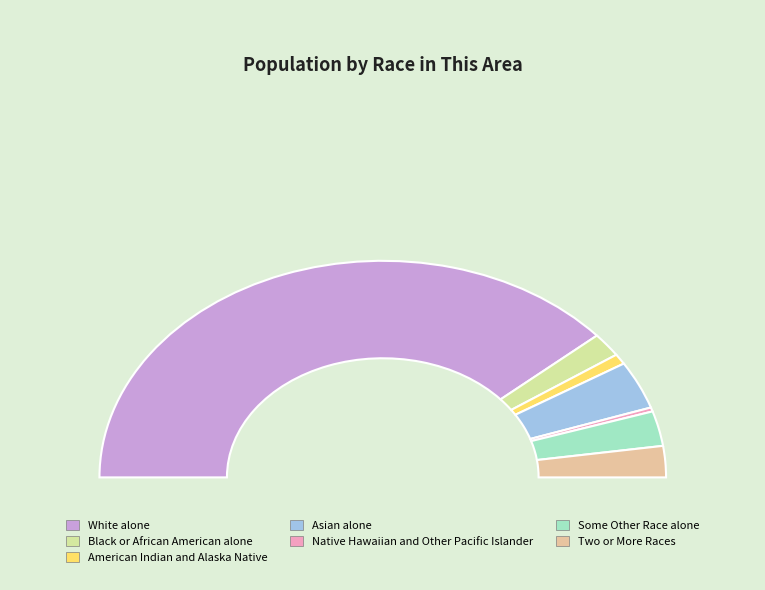

What is the smallest slice in the pie chart?

Native Hawaiian and Other Pacific Islander